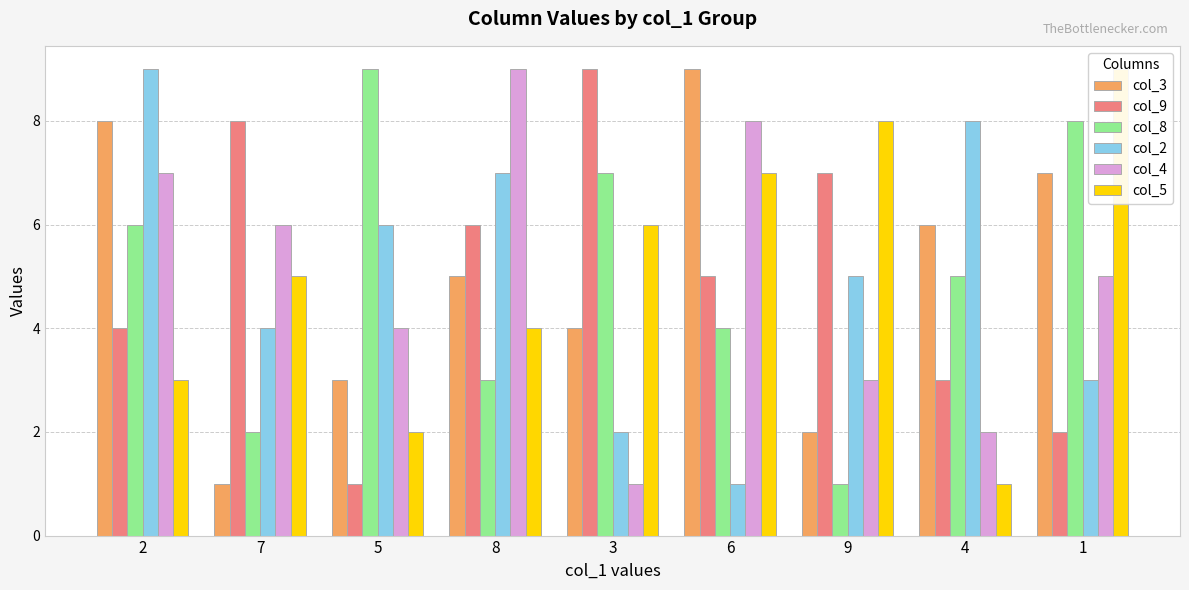

Which category has the lowest value in the col_5 series?

4